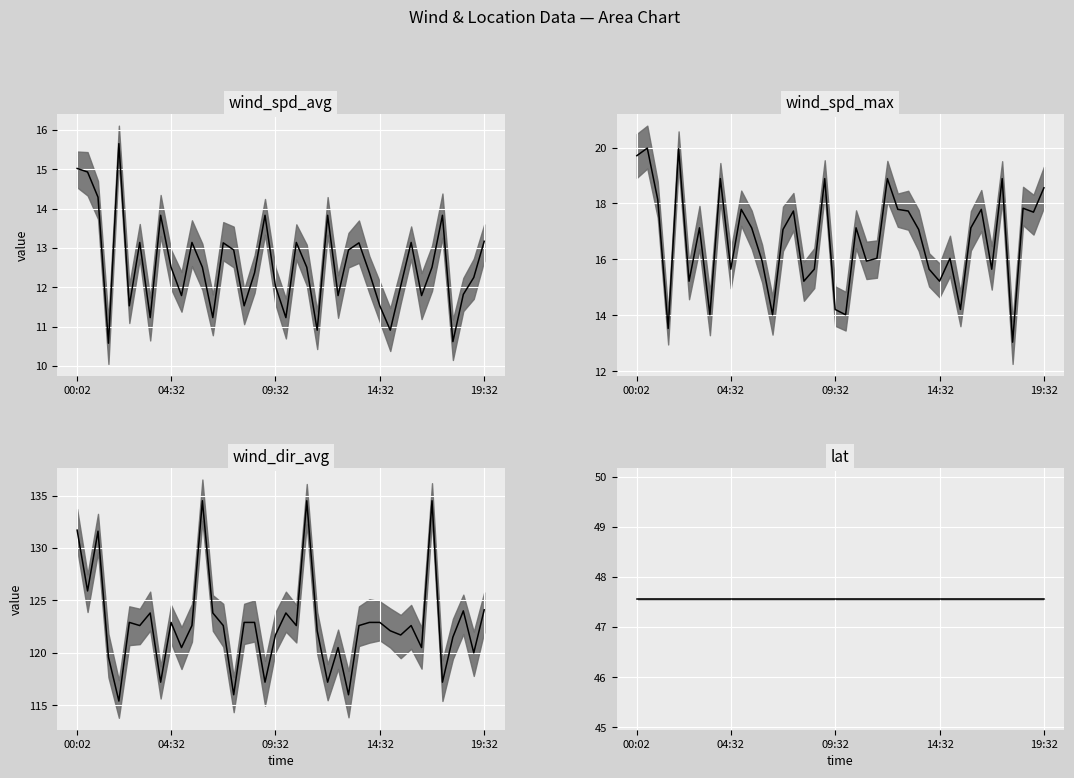

Which series has the largest range (max minus min)?

wind_dir_avg